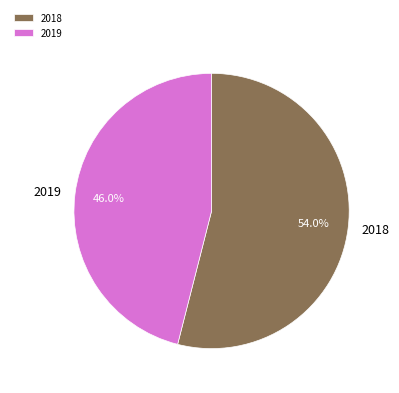

To the nearest percent, what portion does 2019 represent?

46%